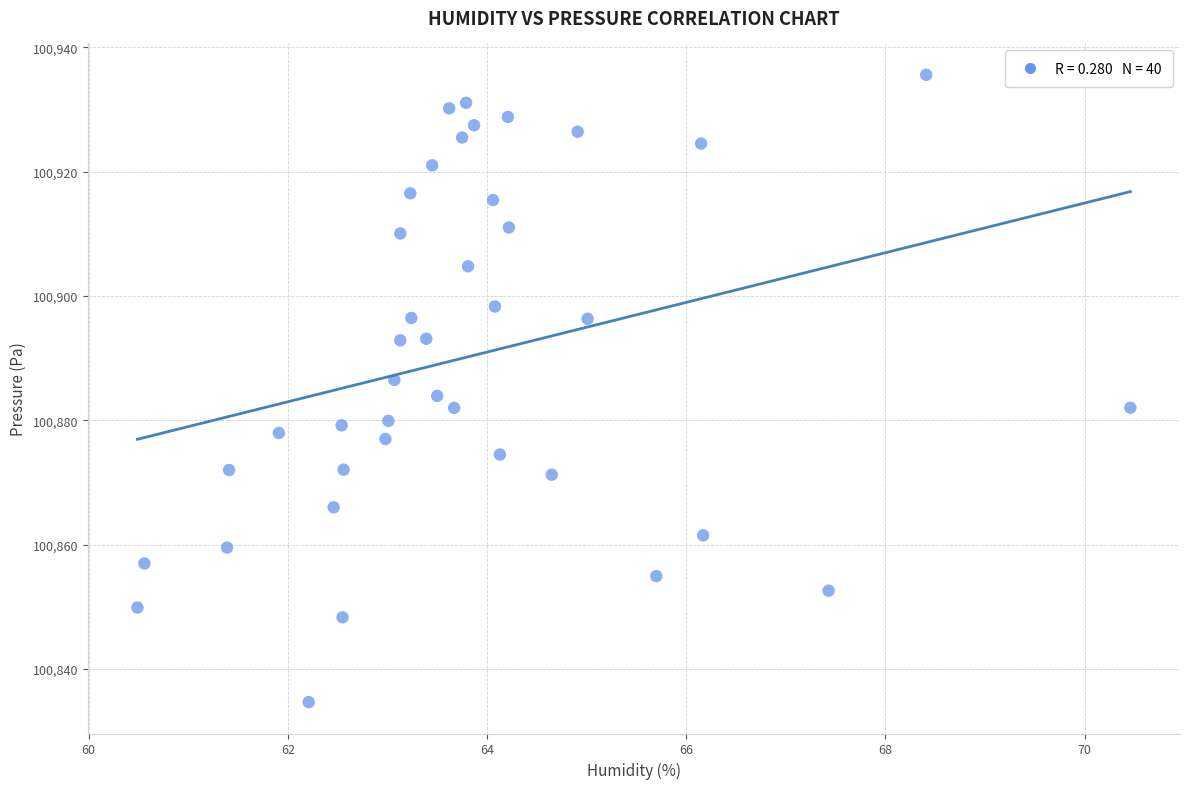

What is the range of Y values (max minus min)?

100.9